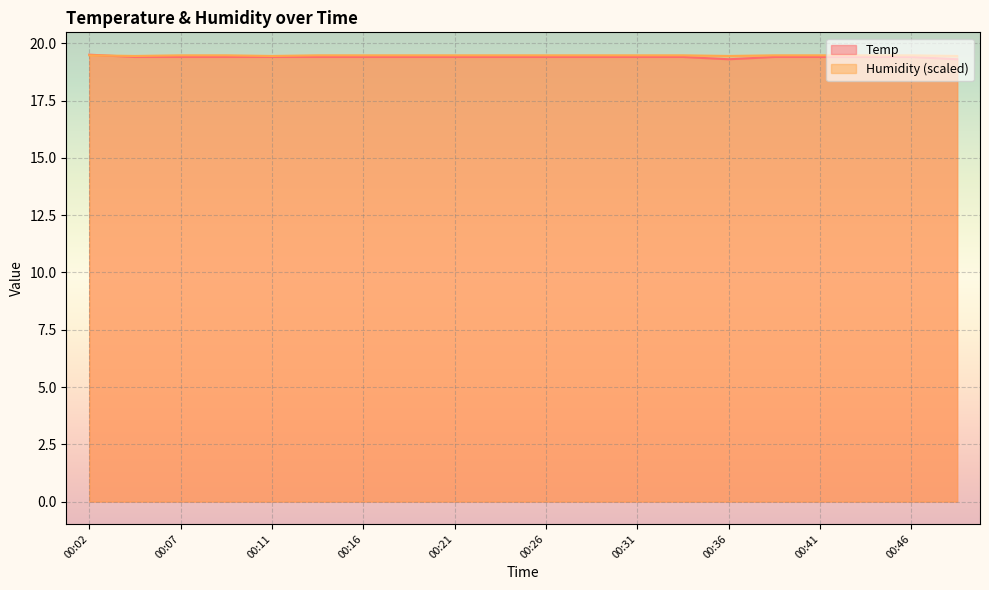

The value of Temp at 00:43 is 19.4. True or false?

True